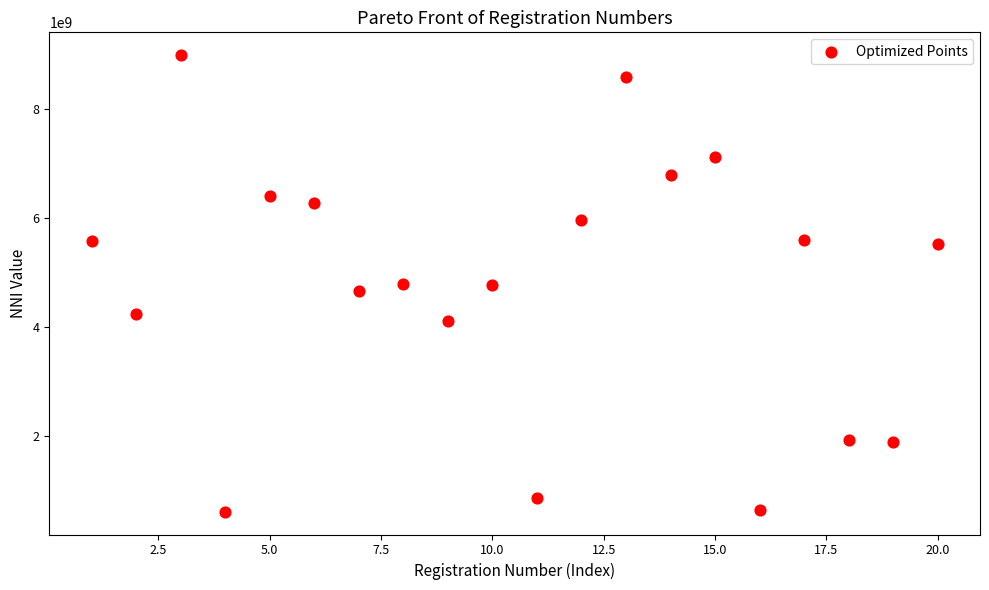

What is the range of Y values (max minus min)?

8379945527